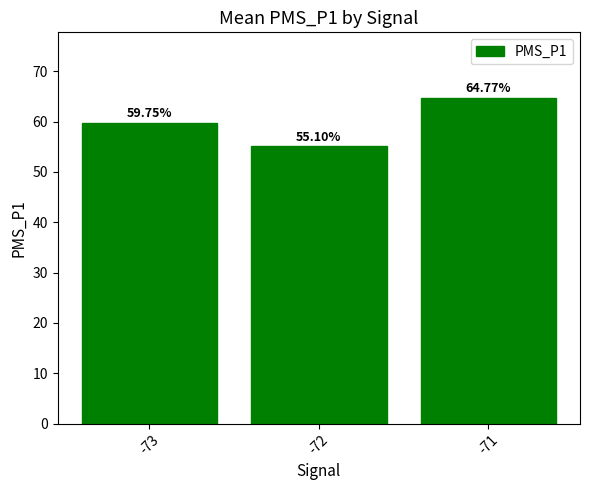

What is the sum of all values?

179.6